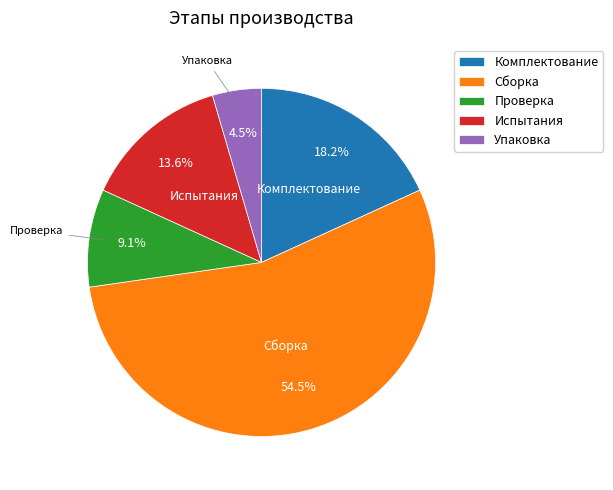

To the nearest percent, what is the difference between the Комплектование and Упаковка slice percentages?

14%